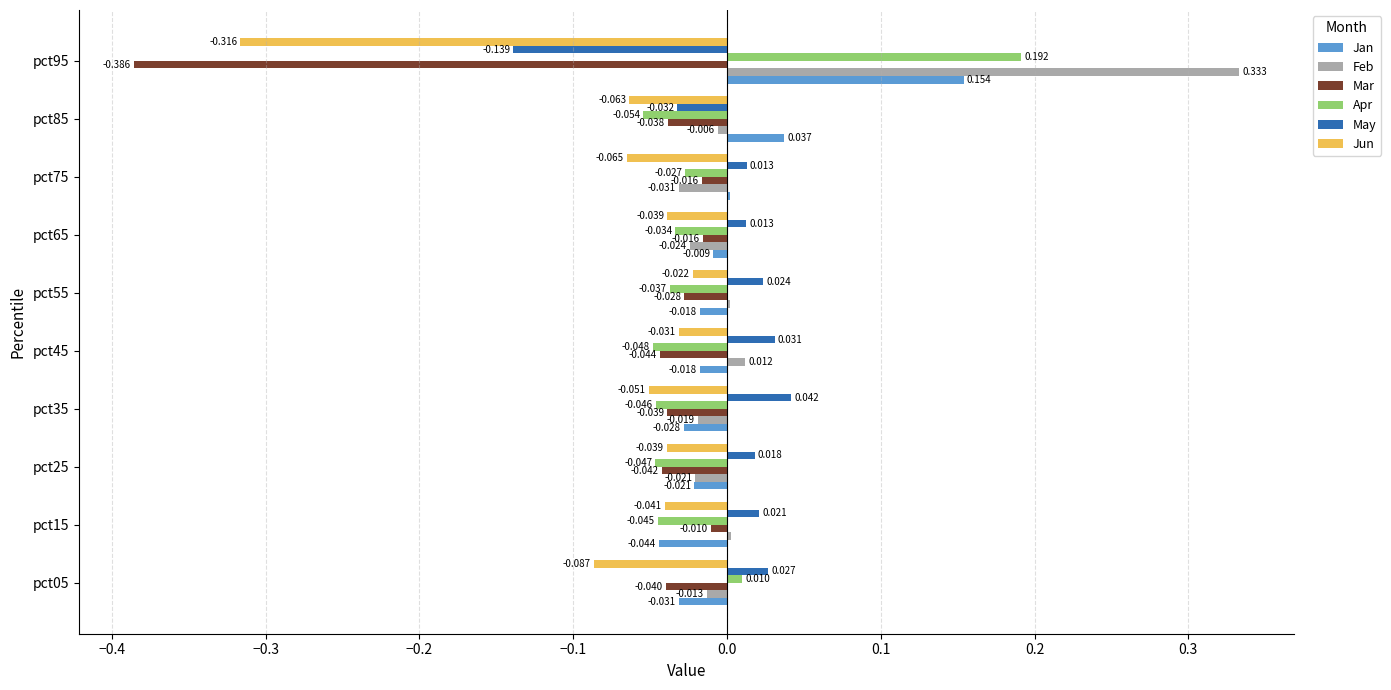

Which series has the widest spread of values?

Mar